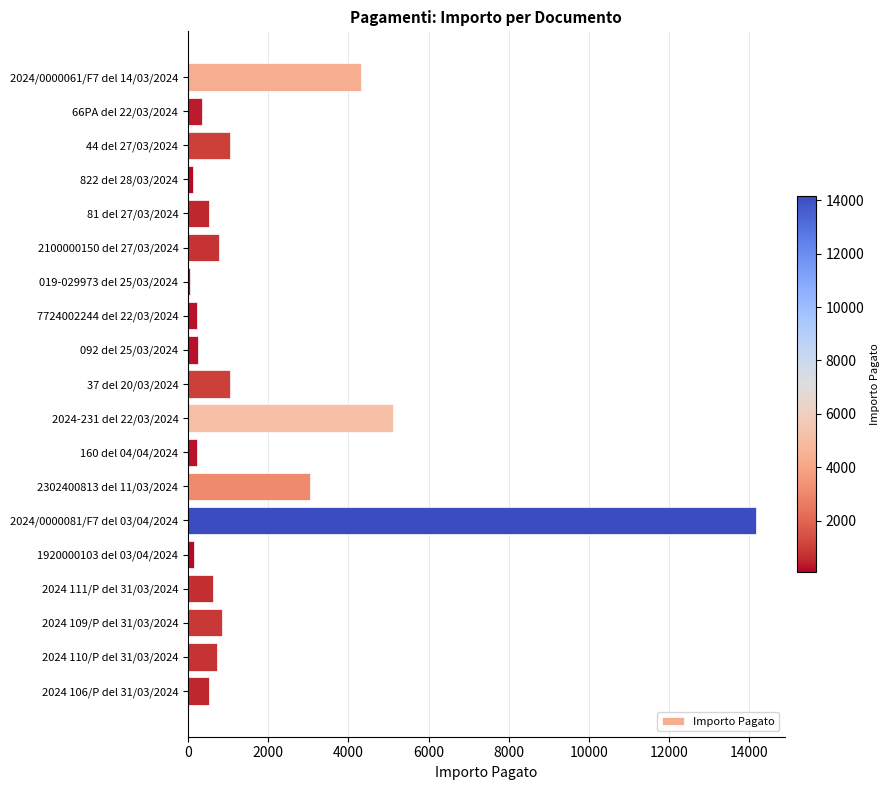

How many bars are there in total?

19